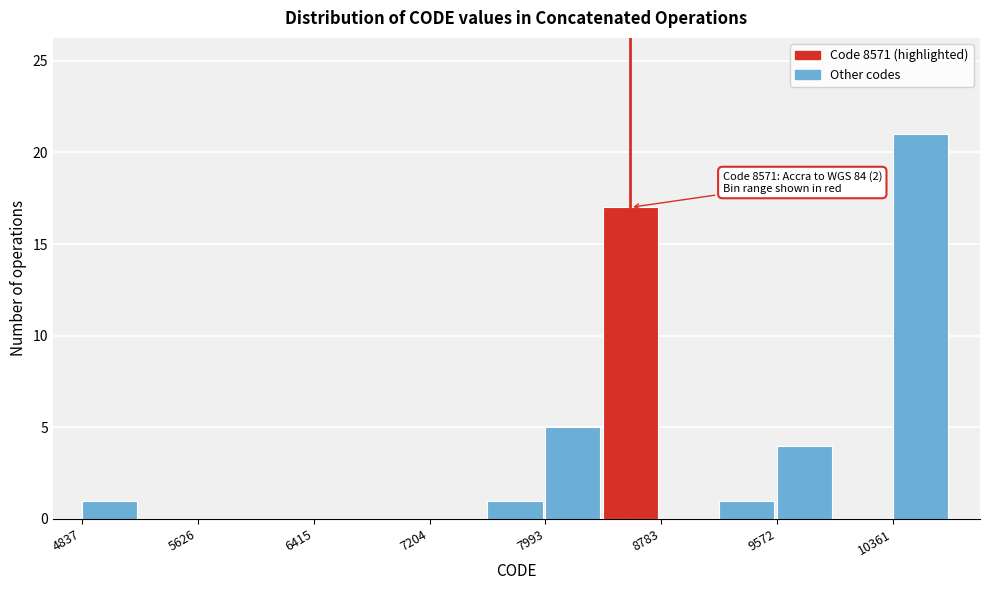

Read against the x-axis, roughly where is the centre of the tallest bar?

10500